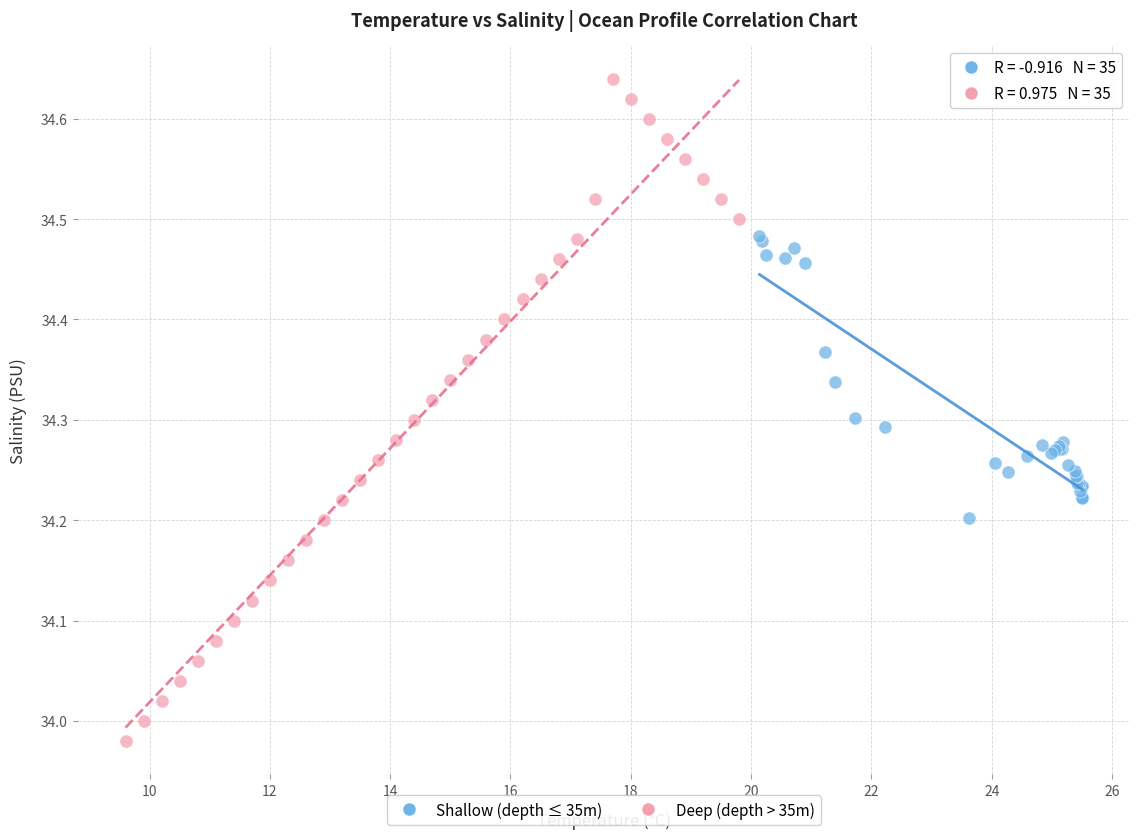

Which series has the widest spread of Y values?

Deep (depth > 35m)